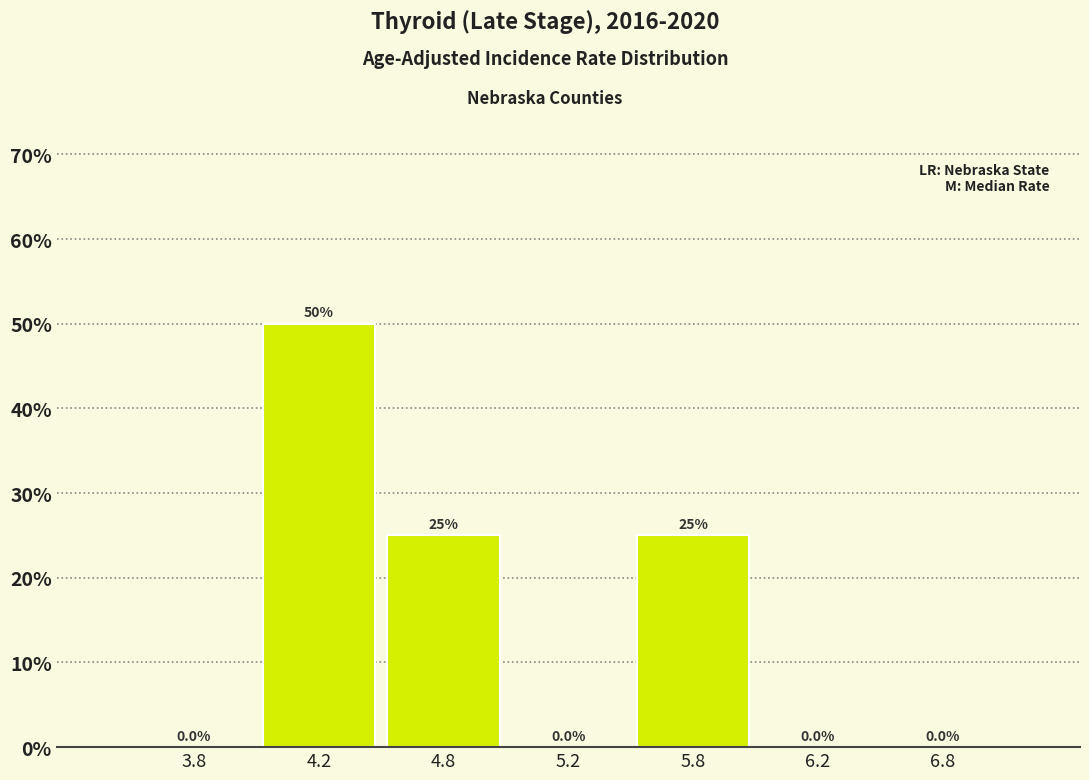

Reading left to right, list all the values displayed in this chart.

3.8=0	4.2=50	4.8=25	5.2=0	5.8=25	6.2=0	6.8=0